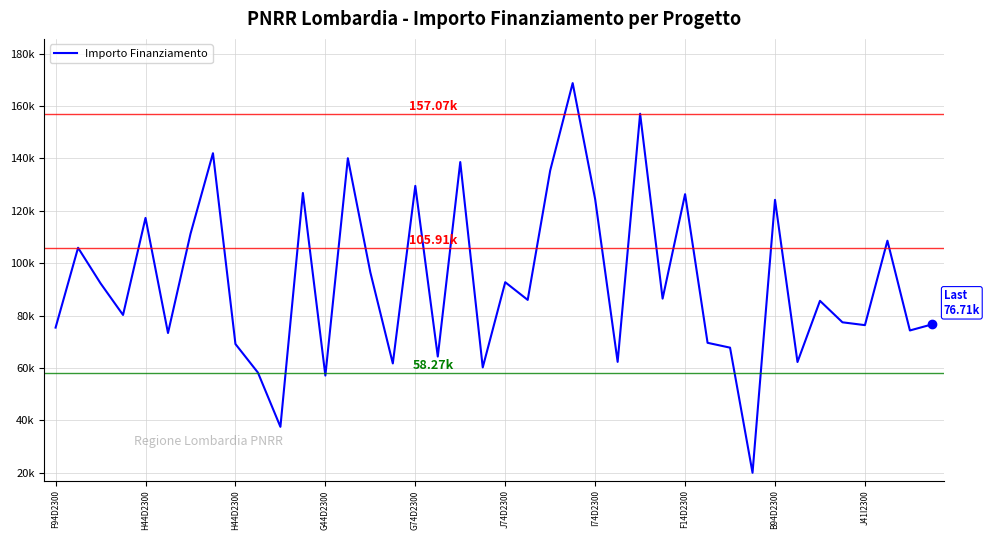

Does the chart have visible grid lines?

Yes